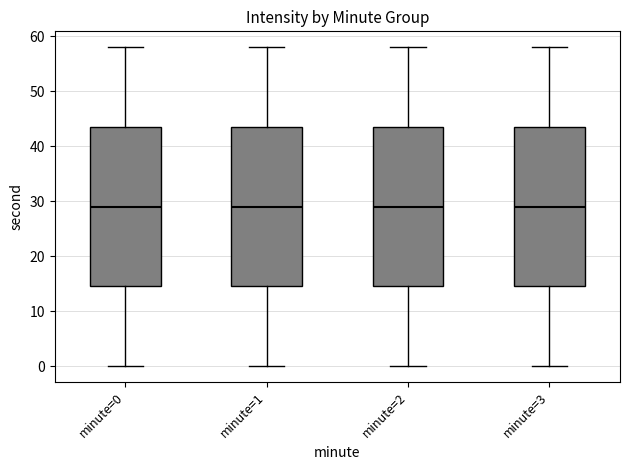

Where is the upper edge of the box for minute=2 on the y-axis? The values are not printed on the chart, so give them approximately, as read against the axis.

44